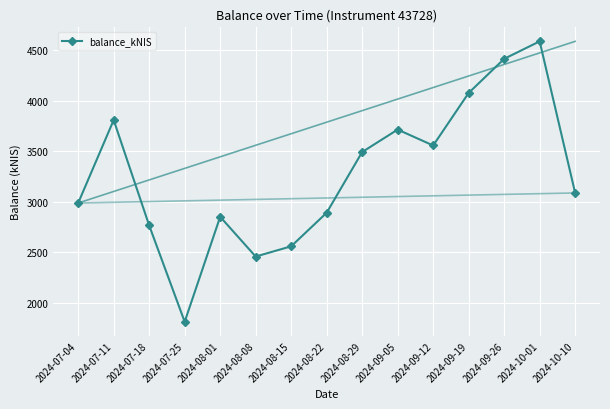

Where is the first local maximum?

2024-07-11